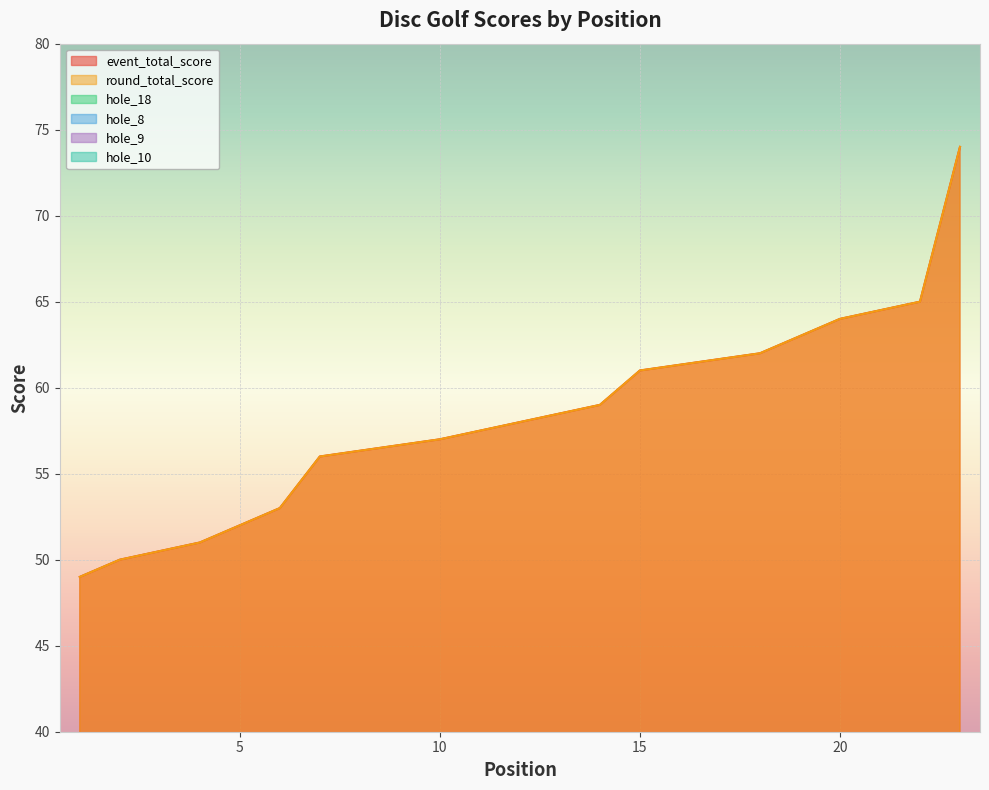

Count the number of categories in the chart.

23